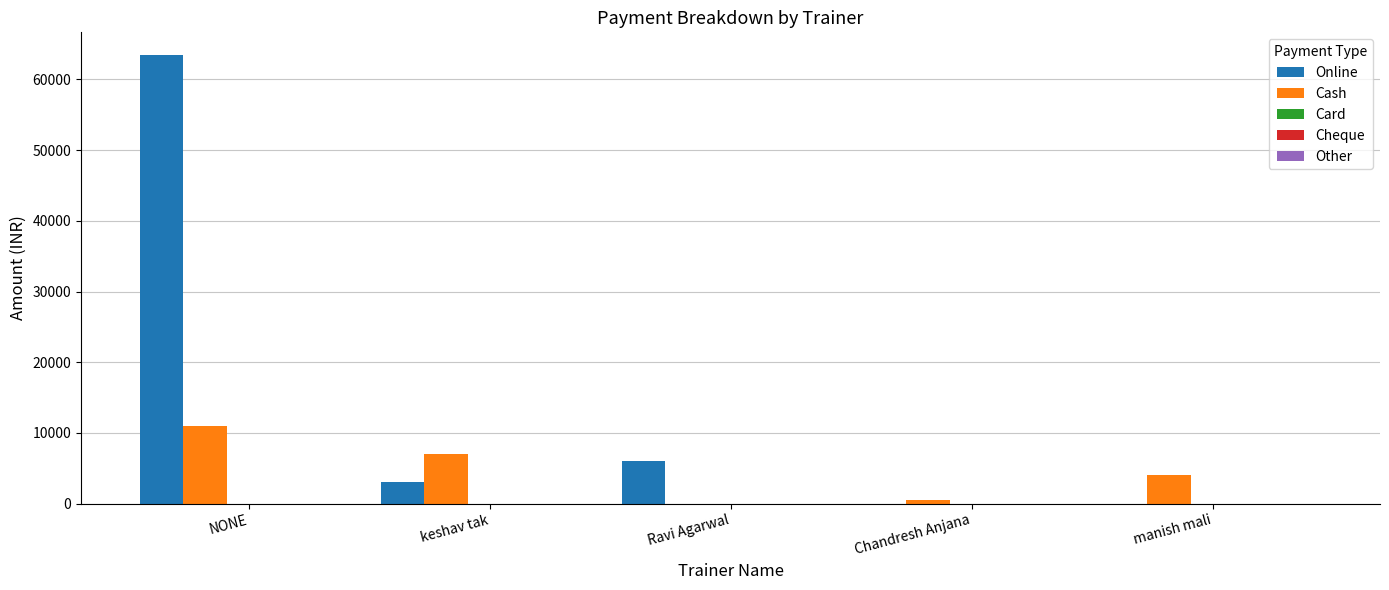

Which series has the largest total across all categories?

Online